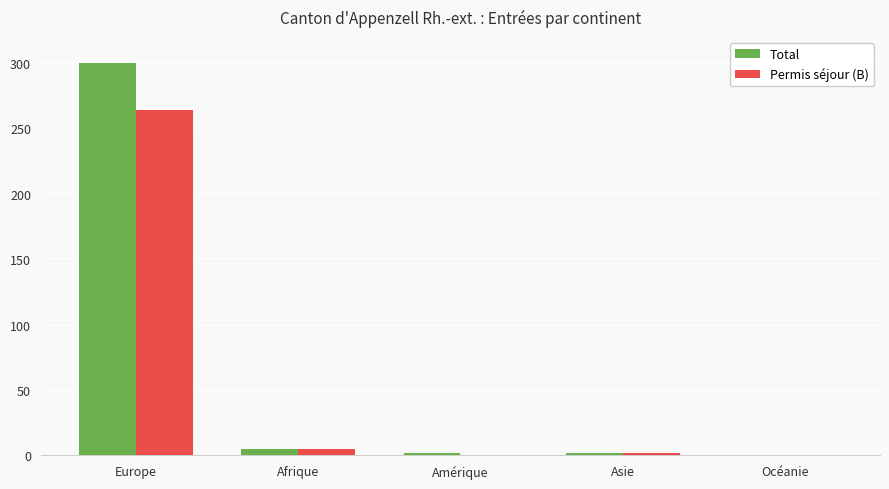

What is the sum of all Permis séjour (B) values?

271